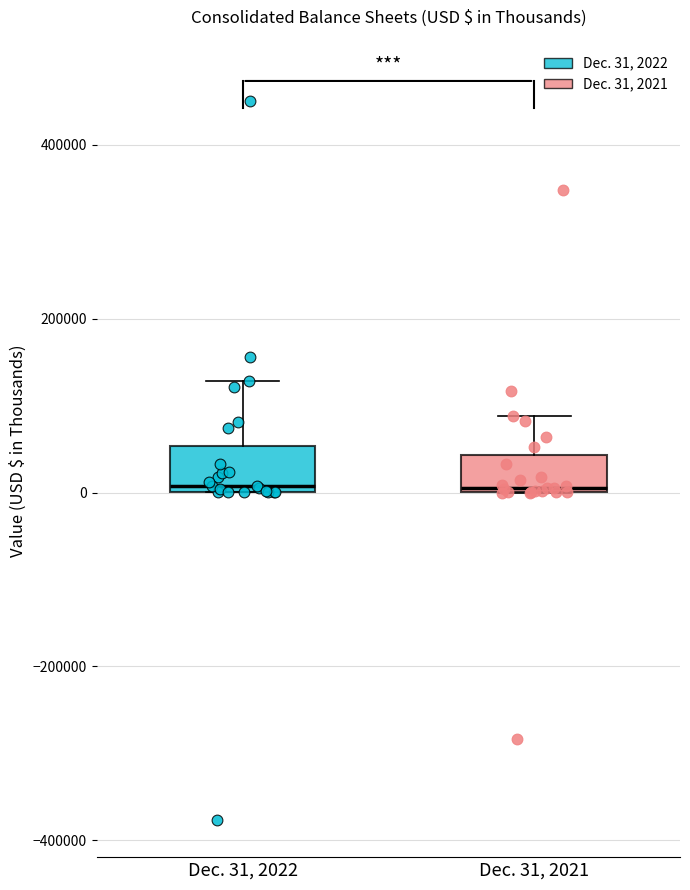

Where is the upper edge of the box for Dec. 31, 2022 on the y-axis? The values are not printed on the chart, so give them approximately, as read against the axis.

60000